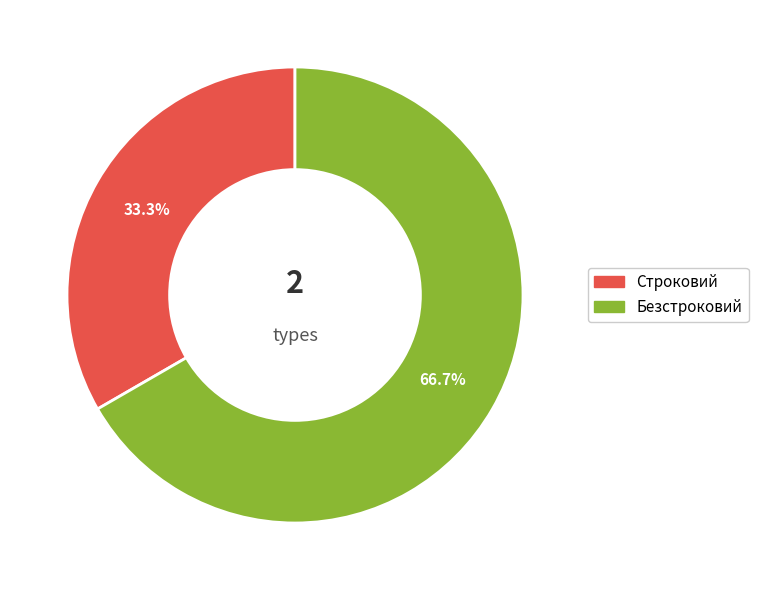

The Строковий slice represents 27% of the pie. True or false?

False